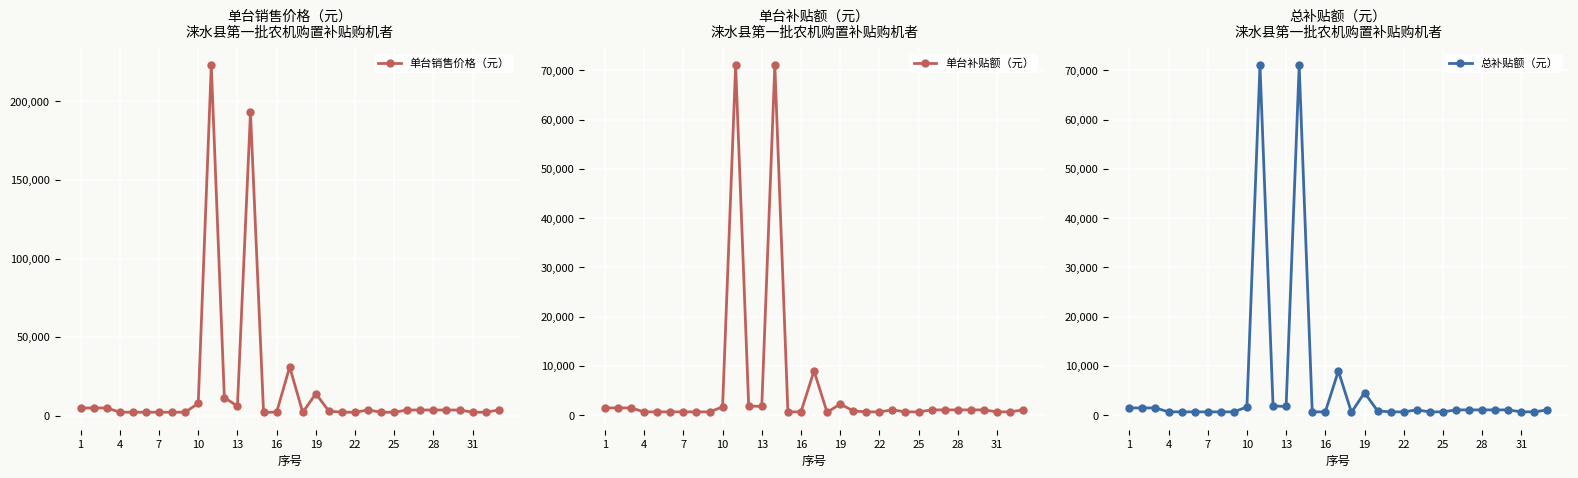

What is the maximum value shown in the chart?

223000